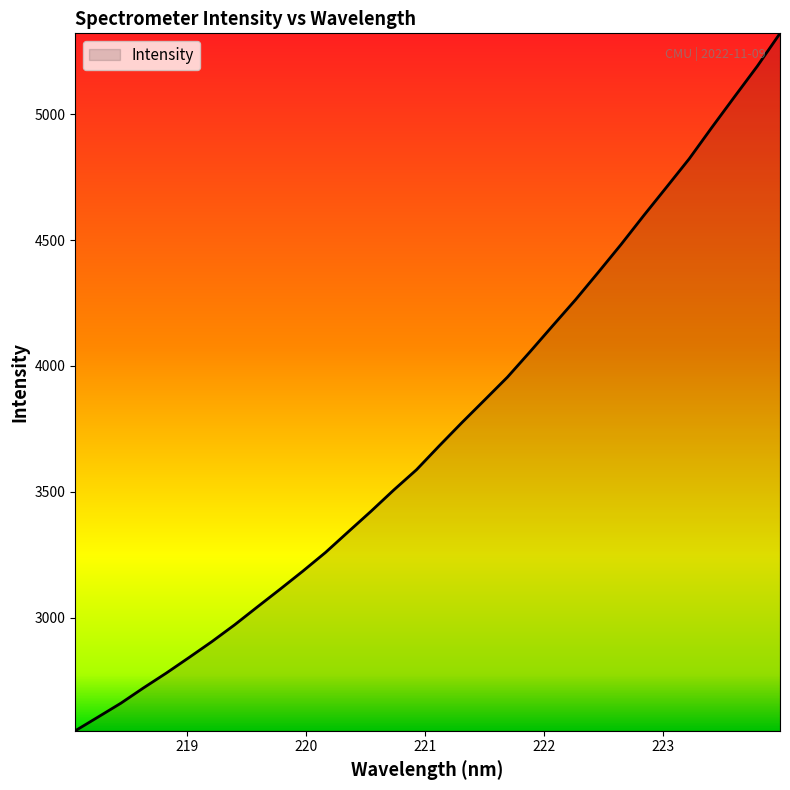

How many lines are shown in the chart?

1